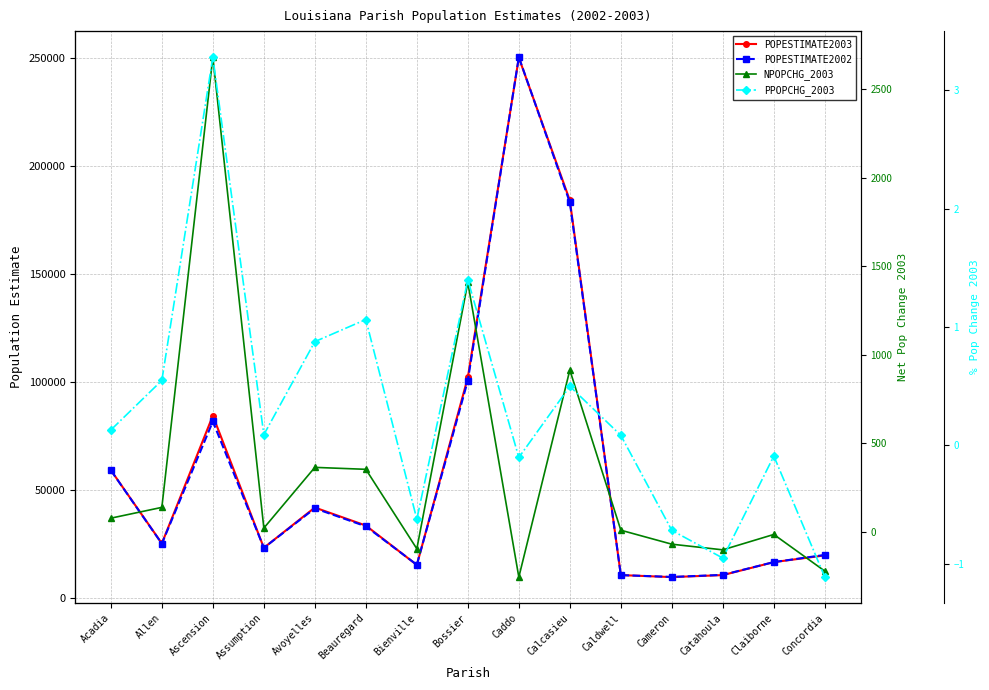

Does the chart display data point markers on the line(s)?

Yes